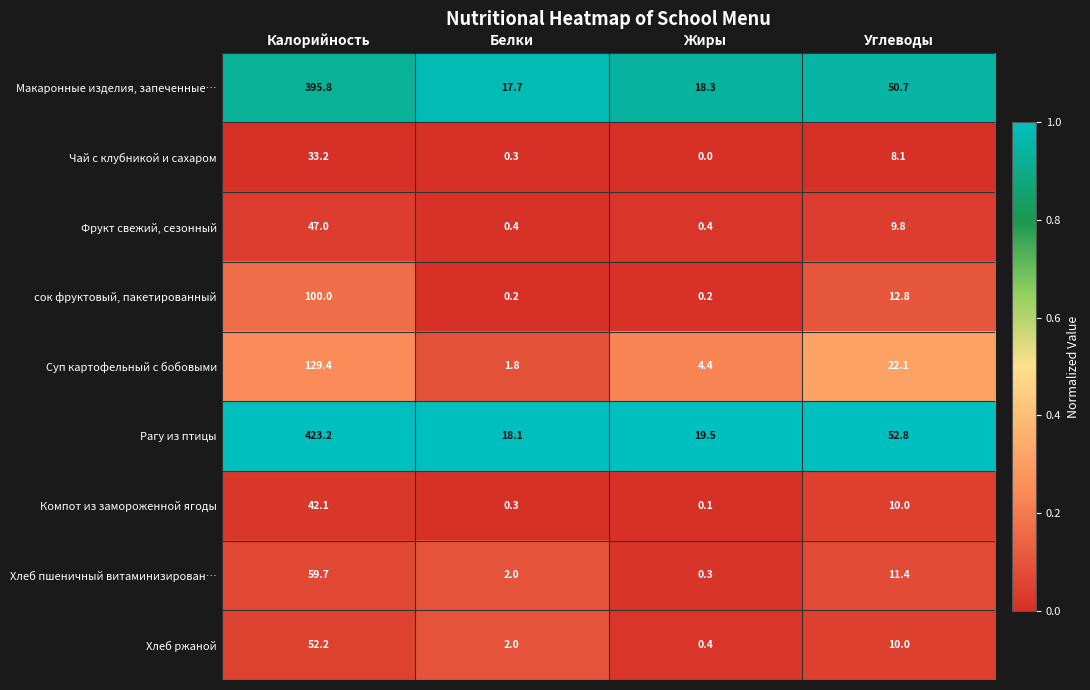

List the labels in order of Макаронные изделия, запеченные… value, largest first.

Калорийность, Углеводы, Жиры, Белки